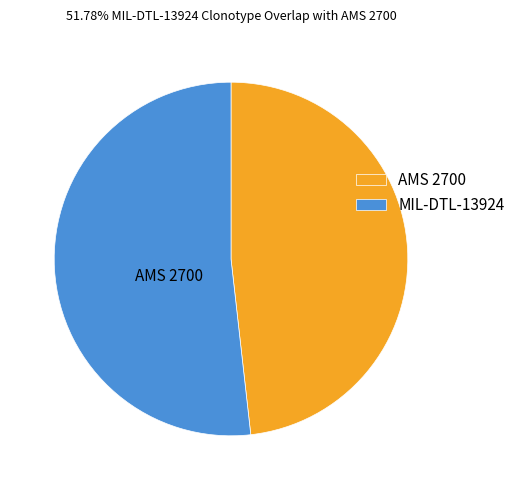

Is it true that AMS 2700 is 48% of the pie?

True